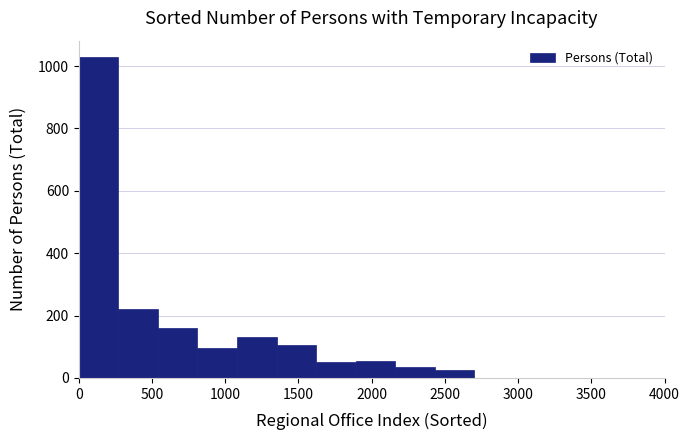

Reading left to right, transcribe this chart: for each bar, give the range it covers on the x-axis and its height. Neither the bar edges nor the heights are printed on the chart, so give them approximately, as read against the axes.

0 to 270: 1040
270 to 540: 220
540 to 810: 160
810 to 1080: 100
1080 to 1350: 140
1350 to 1620: 100
1620 to 1890: 60
1890 to 2160: 60
2160 to 2430: 40
2430 to 2700: 20